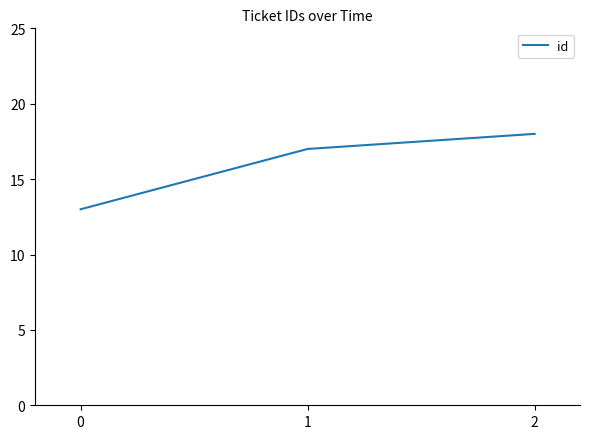

The value at 1 is 17. True or false?

True